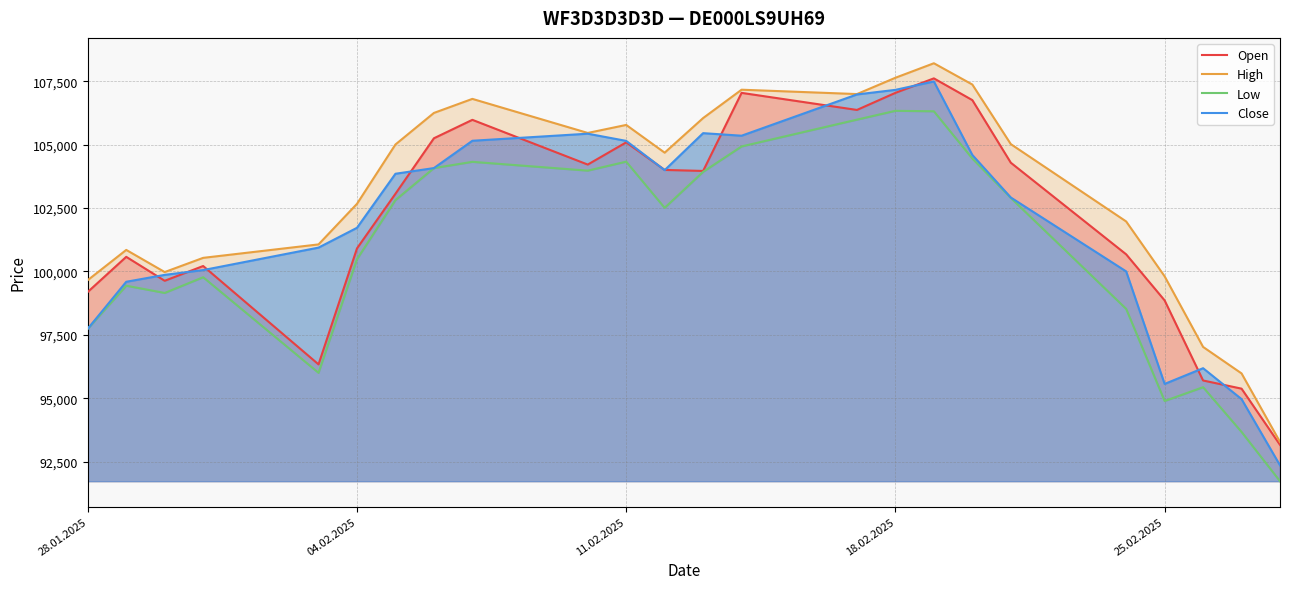

What is the maximum value for Close?

107488